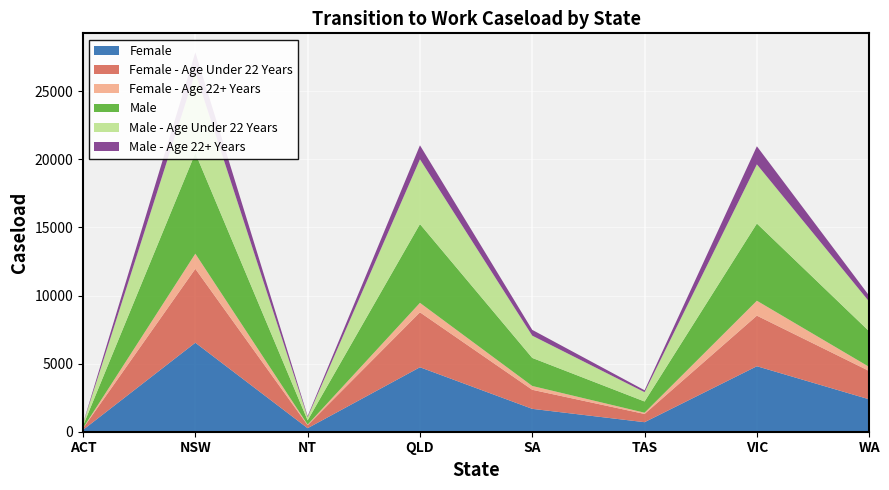

Reading left to right, list all the values displayed in this chart.

Female: 135	6535	260	4735	1680	700	4810	2380
Female - Age Under 22 Years: 115	5430	220	4035	1400	605	3715	2080
Female - Age 22+ Years: 20	1110	40	695	280	90	1095	300
Male: 170	7395	315	5785	2060	825	5670	2615
Male - Age Under 22 Years: 140	5905	230	4755	1635	685	4345	2180
Male - Age 22+ Years: 35	1490	80	1030	425	140	1330	435